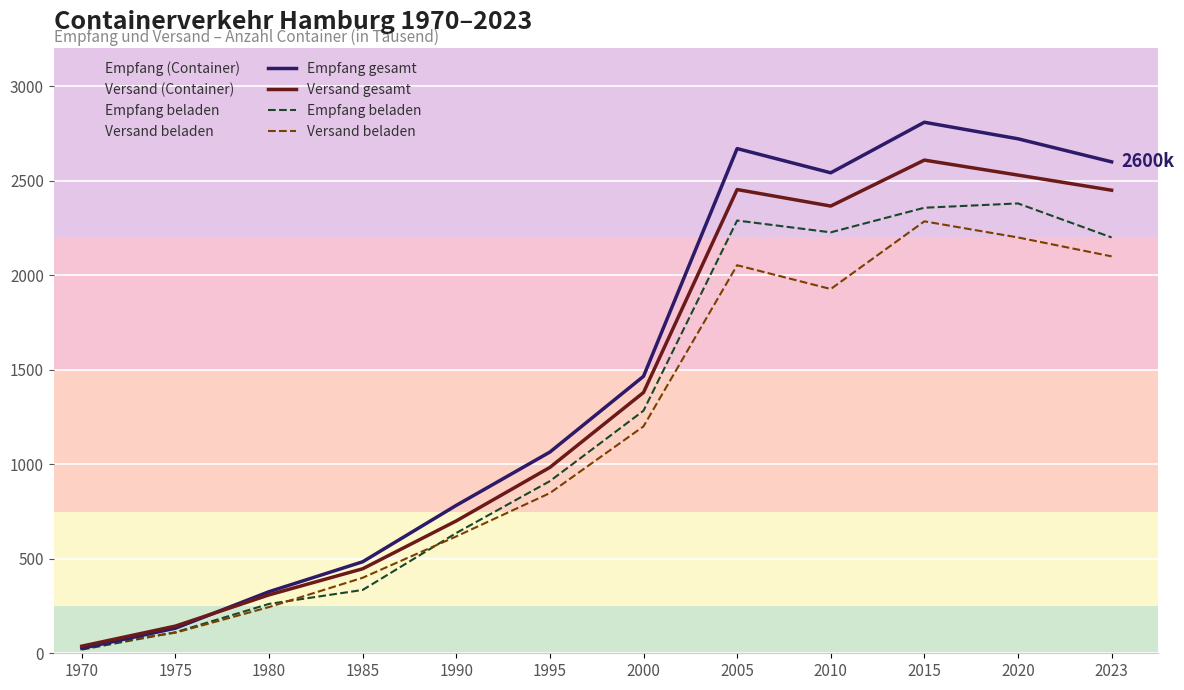

True or false: Versand gesamt and Empfang beladen intersect in this chart.

False